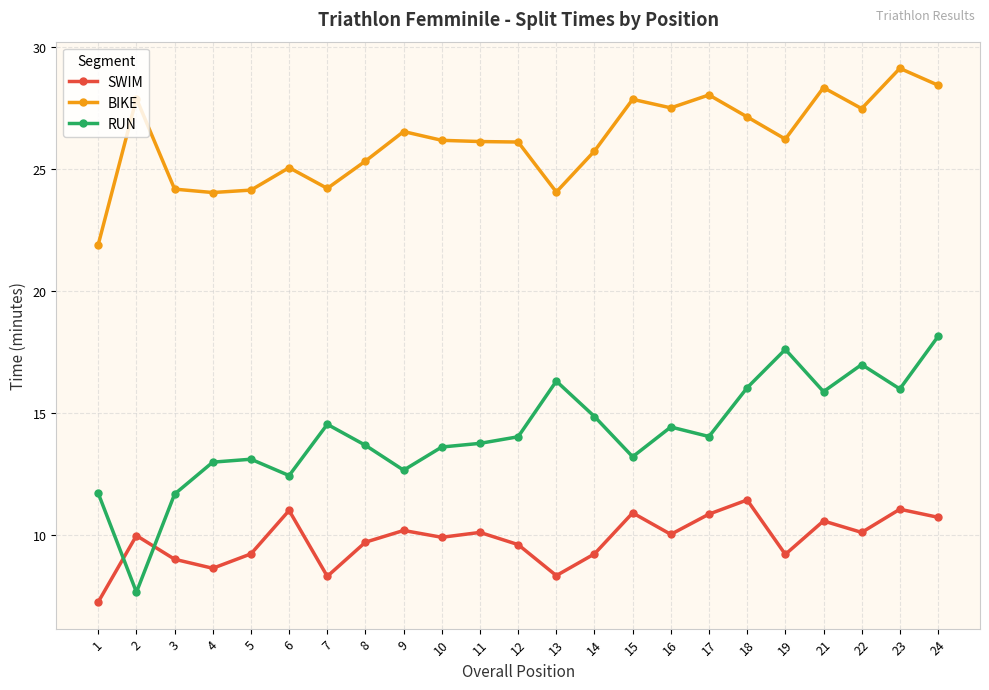

Which series has the widest spread of values?

RUN